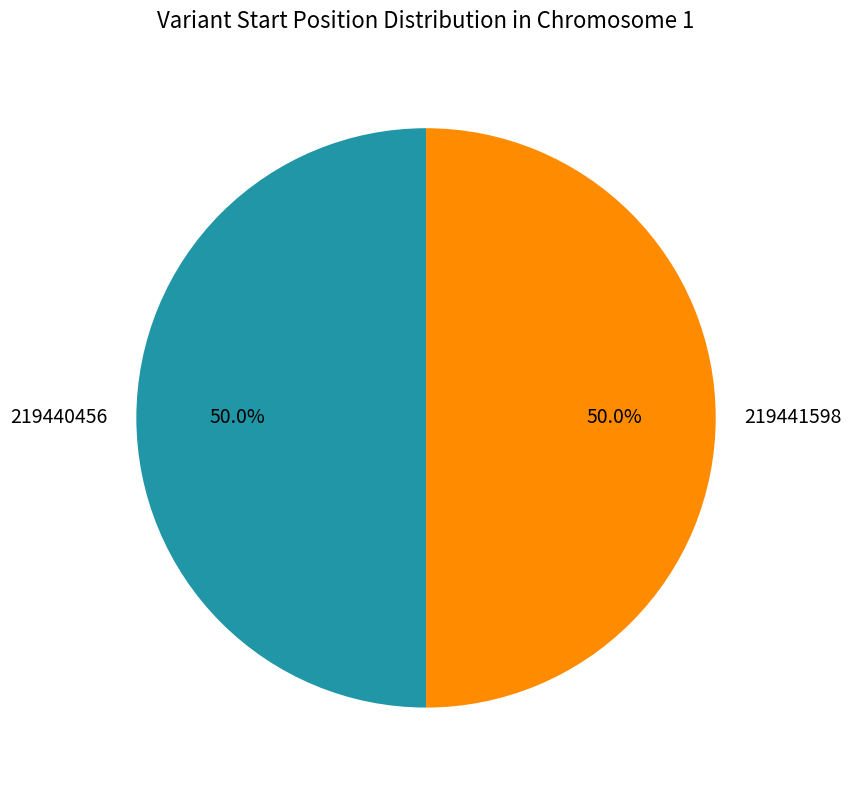

What percentage is NOT represented by 219440456?

50.0%